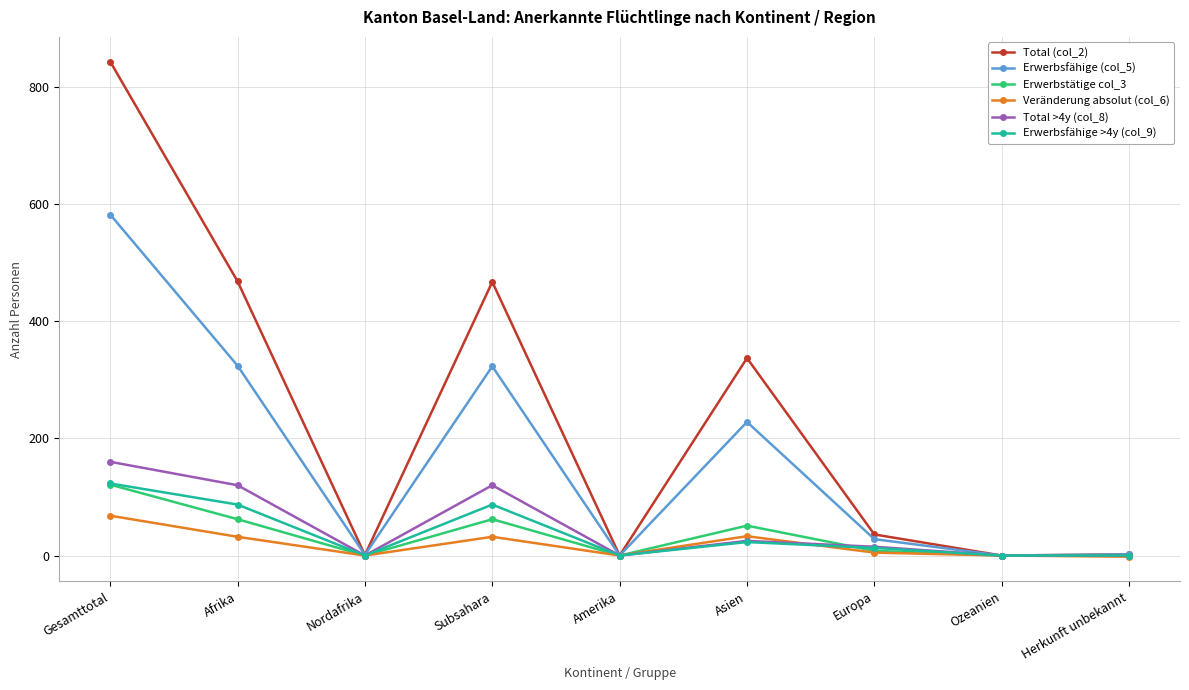

How many categories are shown in the chart?

9